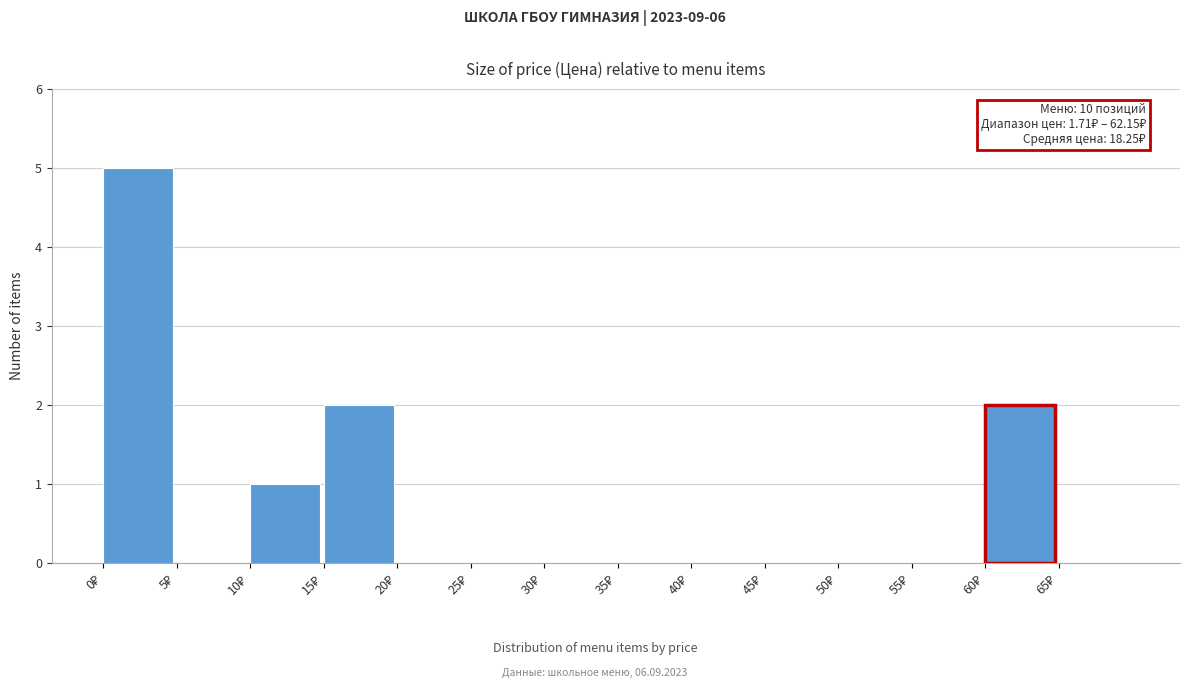

Which range on the x-axis has the tallest bar?

0 to 5